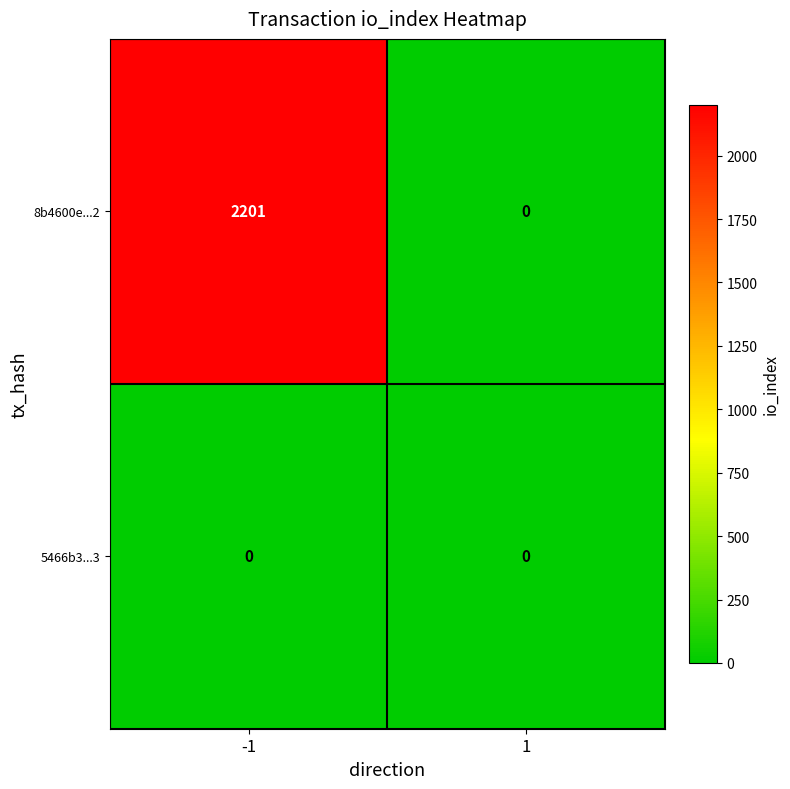

True or false: 5466b3...3 has a value of 0 at 1.

True